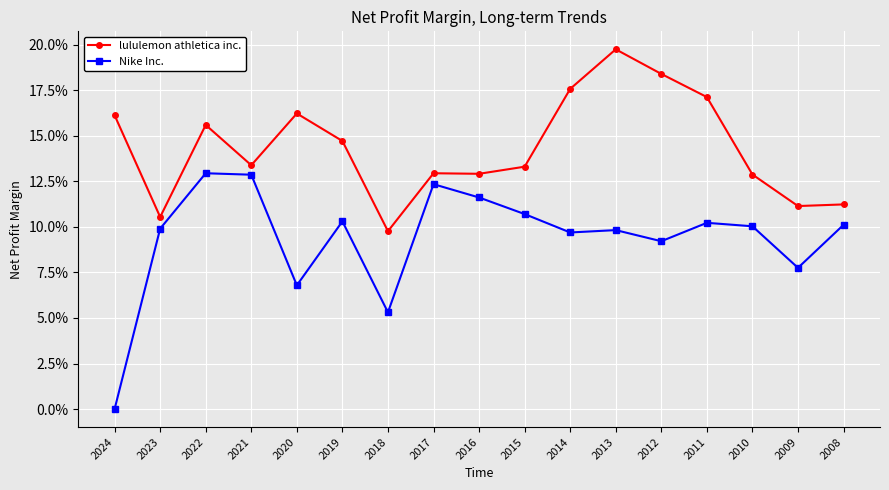

Does the chart have visible grid lines?

Yes